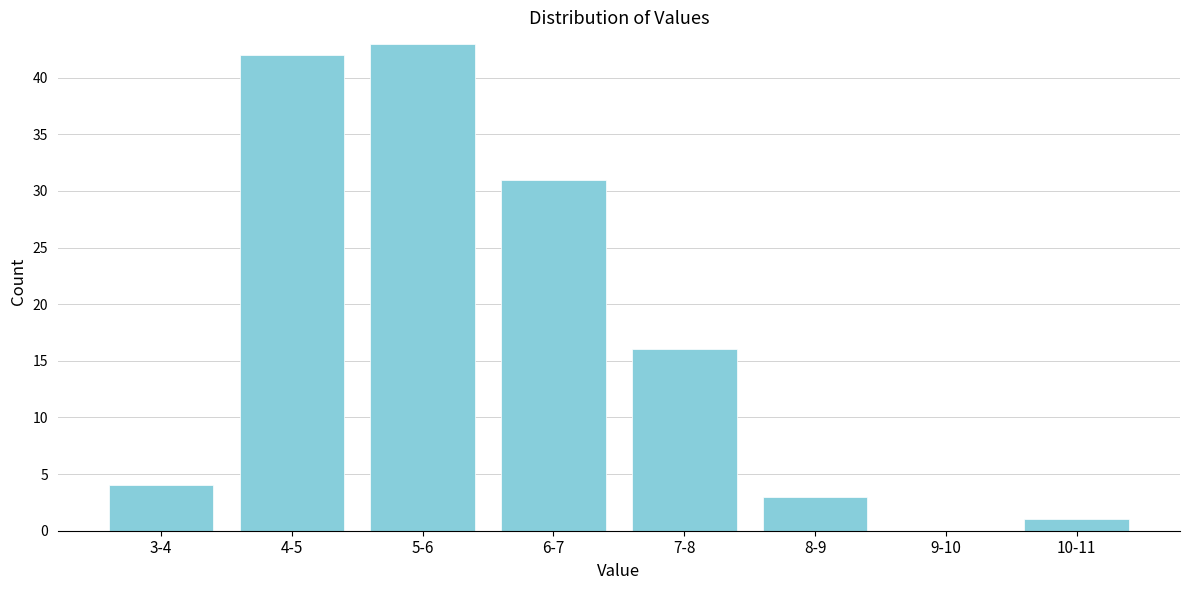

Reading left to right, transcribe all the data shown in this chart.

3-4=4	4-5=42	5-6=43	6-7=31	7-8=16	8-9=3	9-10=0	10-11=1